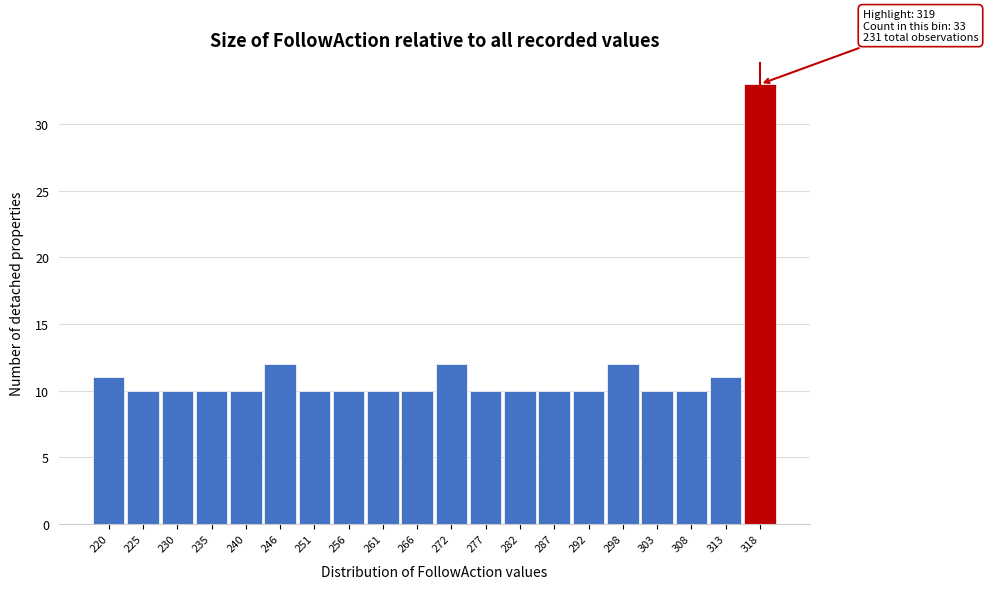

Reading right to left, list all the values displayed in this chart.

33	11	10	10	12	10	10	10	10	12	10	10	10	10	12	10	10	10	10	11